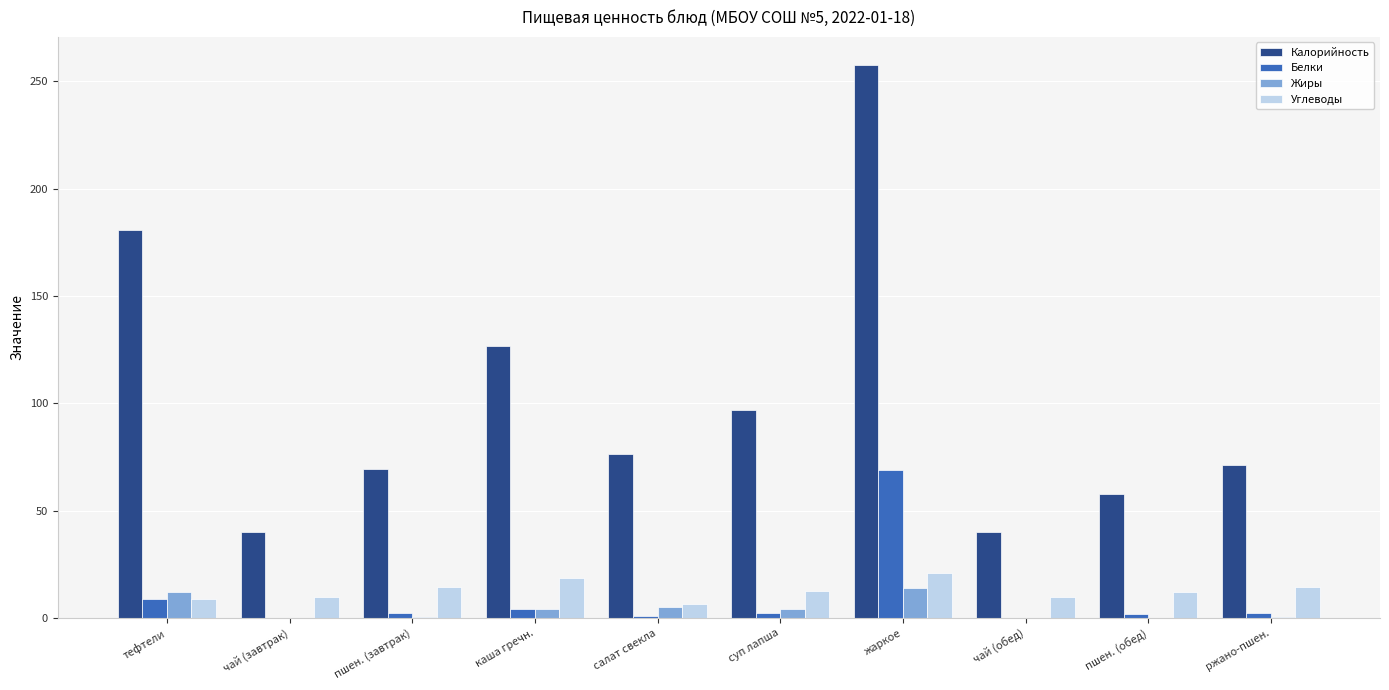

What is the highest value of the Калорийность series?

257.9